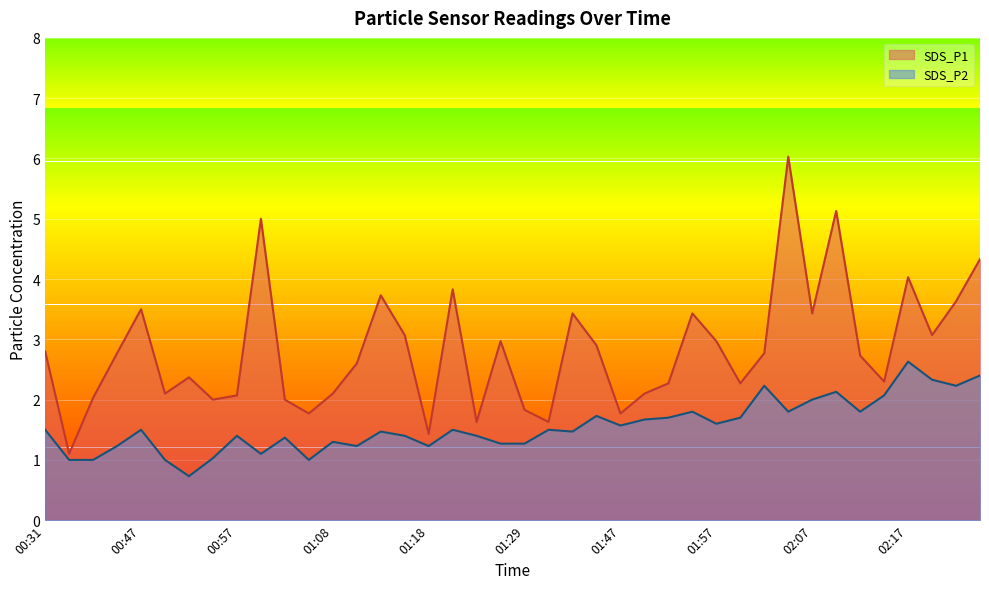

The value of SDS_P2 at 02:17 is 2.6. True or false?

True